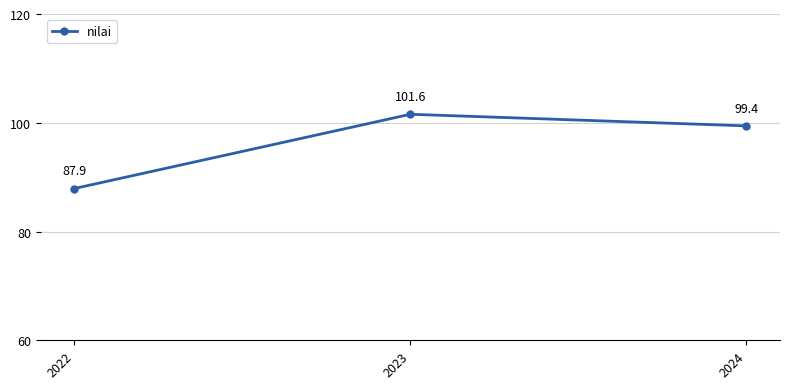

What is the difference between the values at 2024 and 2023?

2.1